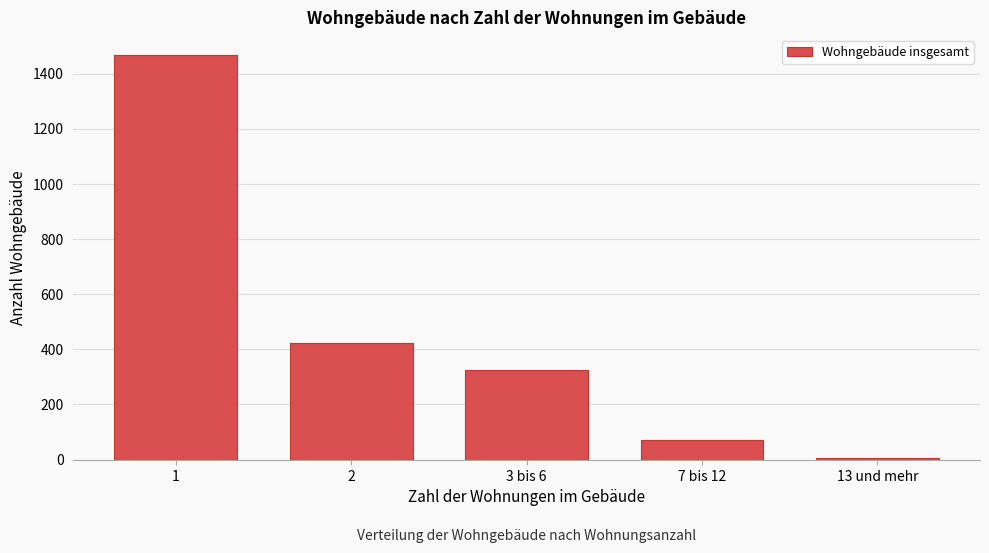

Reading left to right, what are all the values shown in this chart?

1467	421	325	72	6